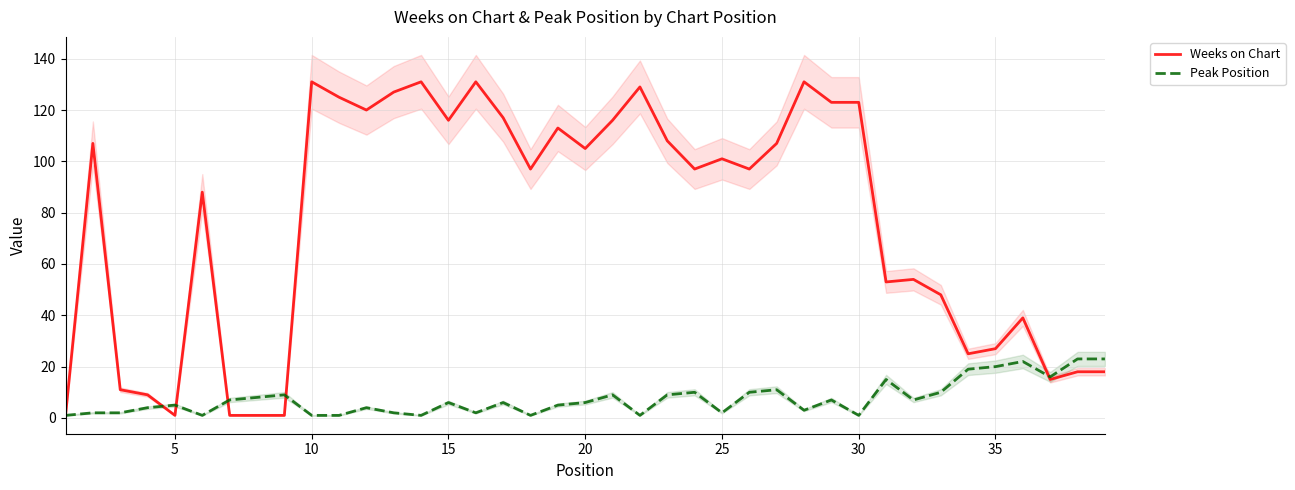

True or false: Weeks on Chart has a value of 101 at 25.

True